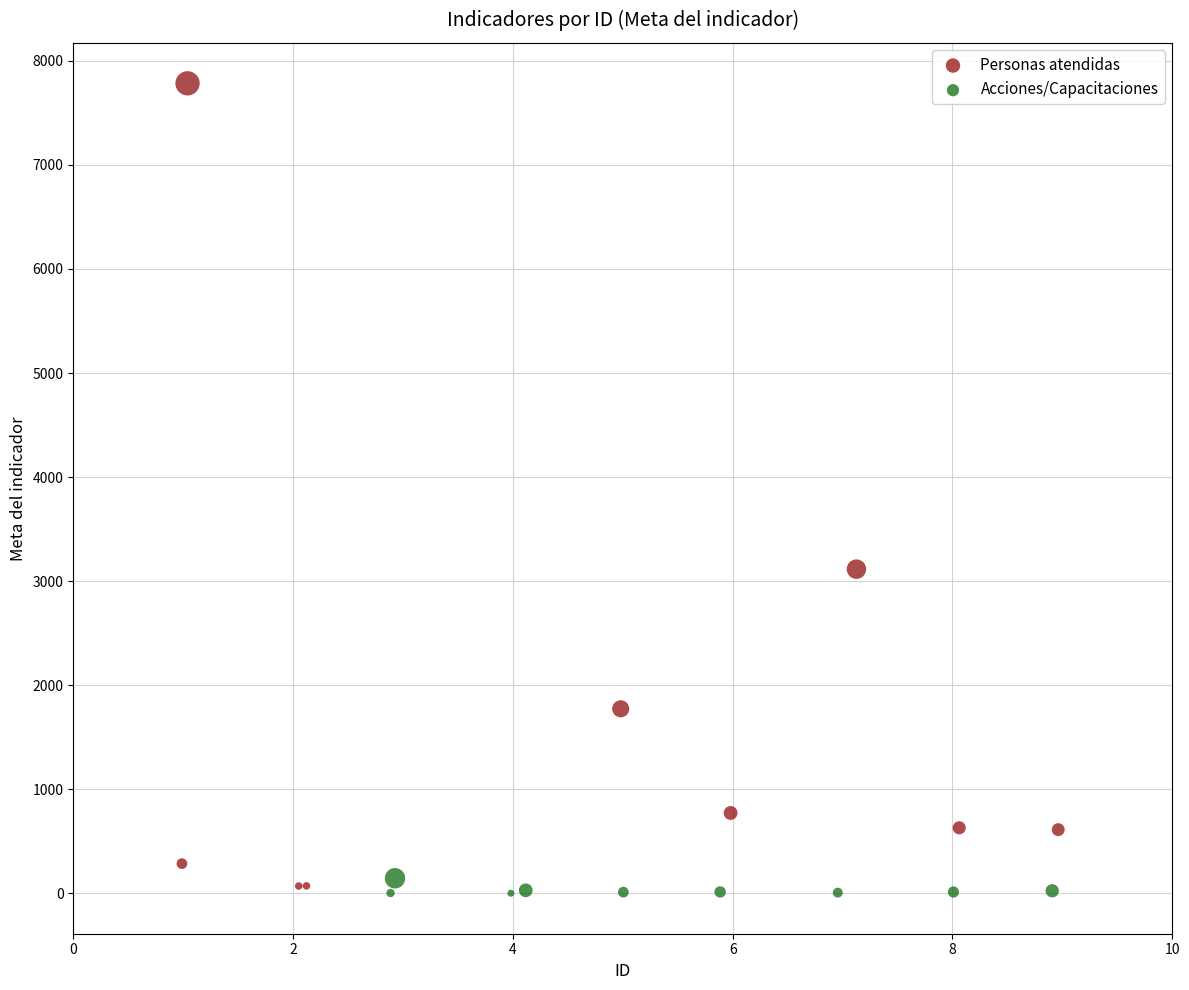

Which series has the largest Y range (max minus min)?

Personas atendidas